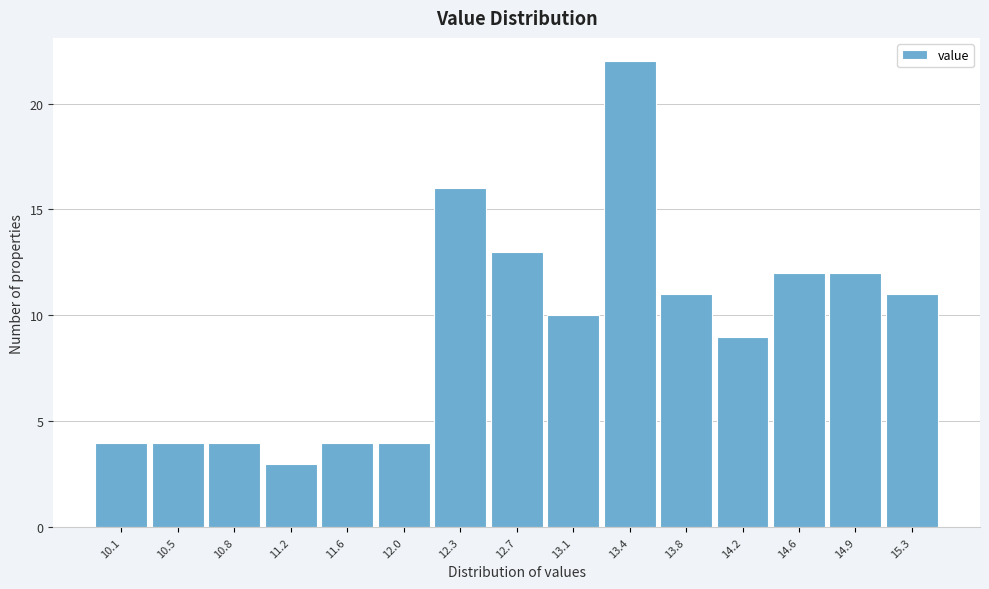

Reading left to right, transcribe this chart: for each bar, give the range it covers on the x-axis and its height. Neither the bar edges nor the heights are printed on the chart, so give them approximately, as read against the axes.

9.90 to 10.25: 4
10.25 to 10.65: 4
10.65 to 11.00: 4
11.00 to 11.40: 3
11.40 to 11.75: 4
11.75 to 12.15: 4
12.15 to 12.50: 16
12.50 to 12.90: 13
12.90 to 13.25: 10
13.25 to 13.65: 22
13.65 to 14.00: 11
14.00 to 14.40: 9
14.40 to 14.75: 12
14.75 to 15.15: 12
15.15 to 15.50: 11